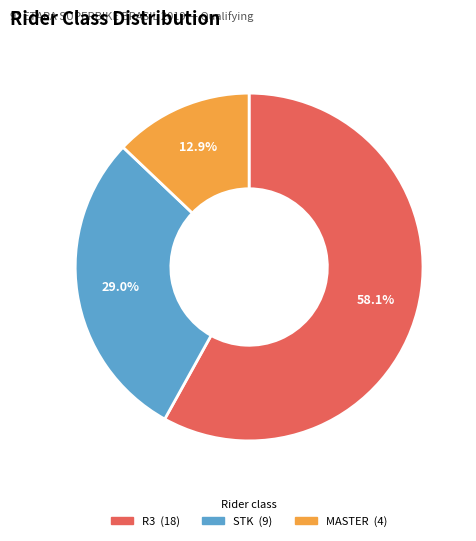

Which slice represents more than half of the pie?

R3